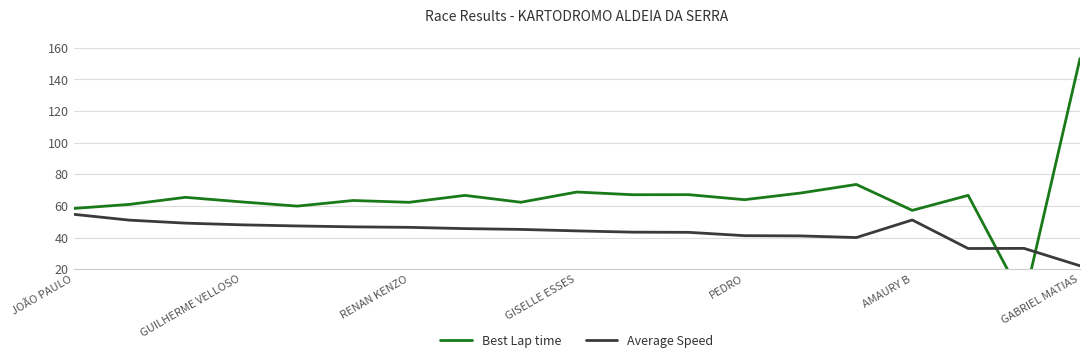

At which label does Average Speed reach its peak?

JOÃO PAULO